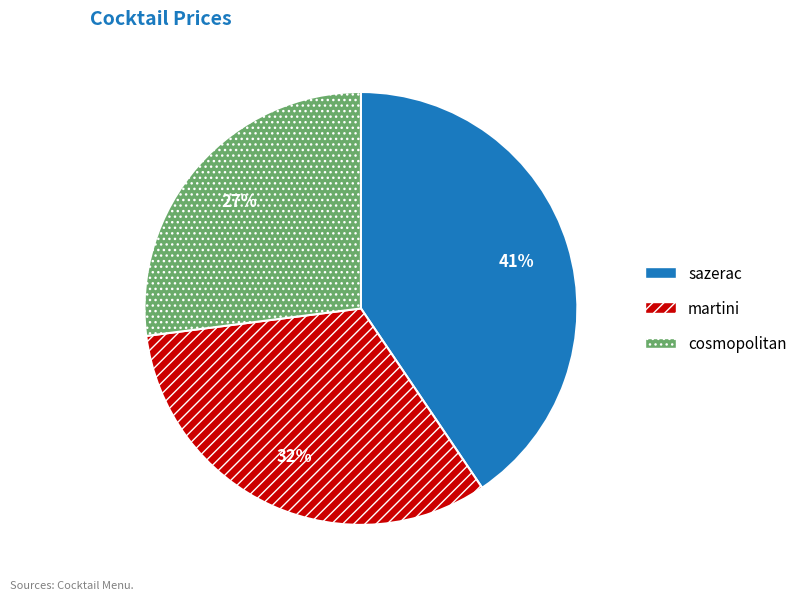

How many slices are in this pie chart?

3